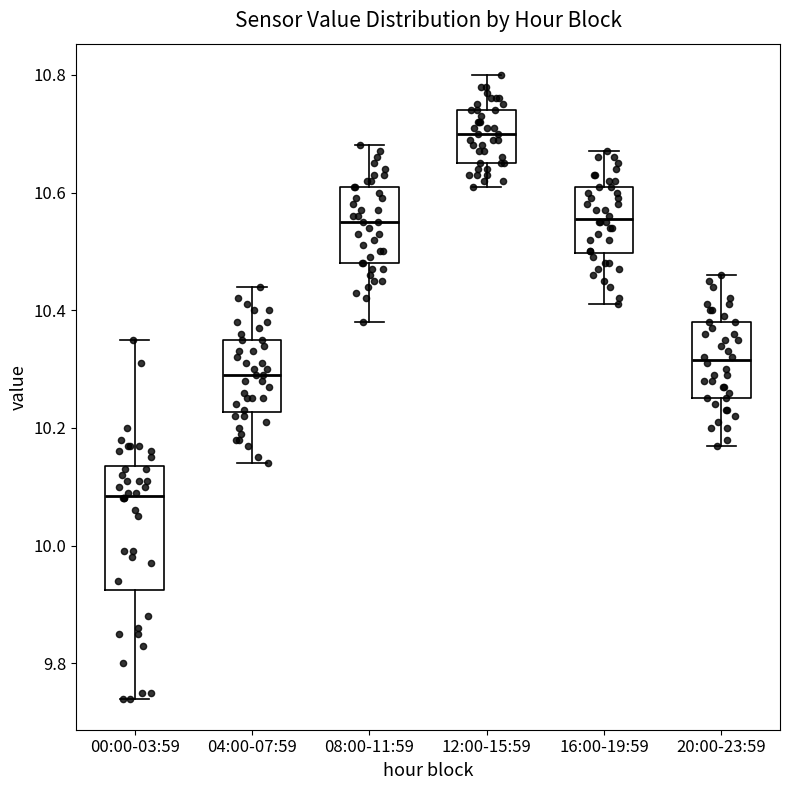

Comparing the boxes themselves (not the whiskers), which one is the tallest?

00:00-03:59